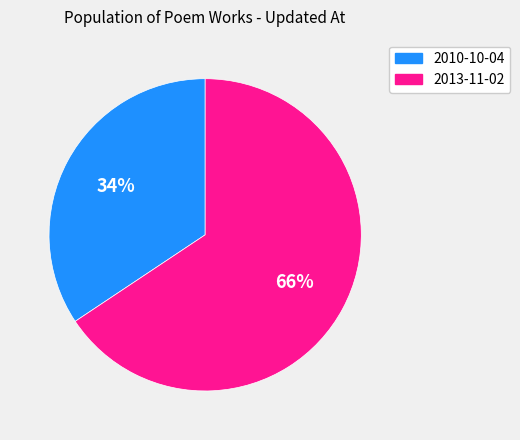

Which slice represents more than half of the pie?

2013-11-02